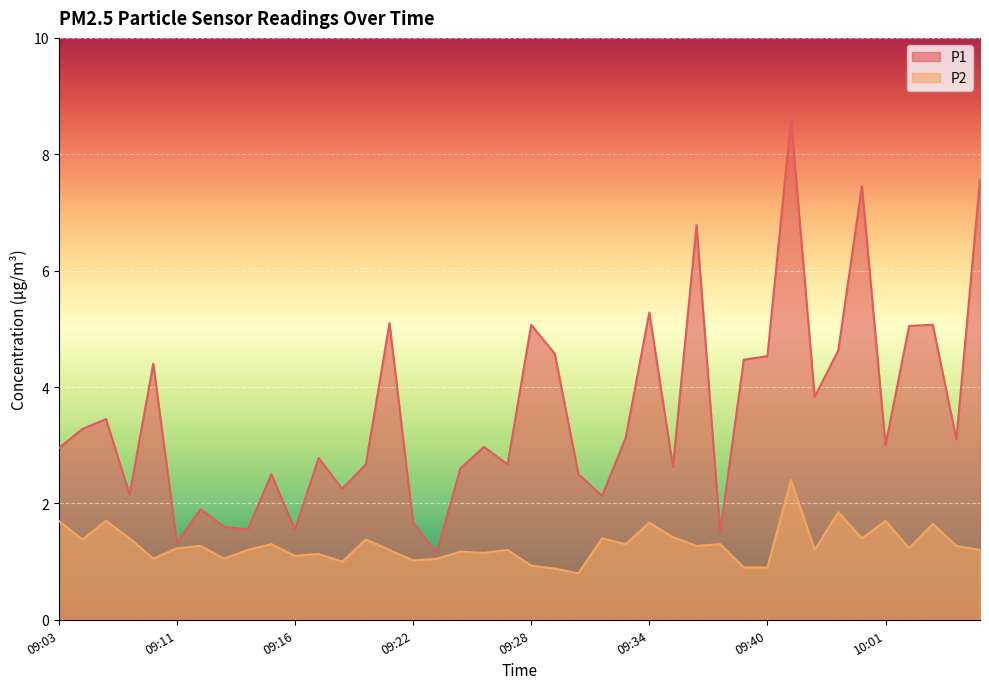

Reading left to right, what are all the values shown in this chart?

P1: 09:03=3.0	09:05=3.3	09:06=3.5	09:09=2.1	09:10=4.4	09:11=1.3	09:12=1.9	09:13=1.6	09:14=1.6	09:15=2.5	09:16=1.6	09:17=2.8	09:19=2.2	09:20=2.7	09:21=5.1	09:22=1.7	09:23=1.1	09:24=2.6	09:25=3.0	09:27=2.7	09:28=5.1	09:29=4.6	09:30=2.5	09:31=2.1	09:33=3.1	09:34=5.3	09:35=2.6	09:36=6.8	09:38=1.5	09:39=4.5	09:40=4.5	09:51=8.6	09:52=3.8	09:55=4.6	10:00=7.5	10:01=3.0	10:03=5.0	10:05=5.1	10:06=3.1	10:08=7.6
P2: 09:03=1.7	09:05=1.4	09:06=1.7	09:09=1.4	09:10=1.1	09:11=1.2	09:12=1.3	09:13=1.1	09:14=1.2	09:15=1.3	09:16=1.1	09:17=1.1	09:19=1.0	09:20=1.4	09:21=1.2	09:22=1.0	09:23=1.1	09:24=1.2	09:25=1.1	09:27=1.2	09:28=0.9	09:29=0.9	09:30=0.8	09:31=1.4	09:33=1.3	09:34=1.7	09:35=1.4	09:36=1.3	09:38=1.3	09:39=0.9	09:40=0.9	09:51=2.4	09:52=1.2	09:55=1.9	10:00=1.4	10:01=1.7	10:03=1.2	10:05=1.6	10:06=1.3	10:08=1.2